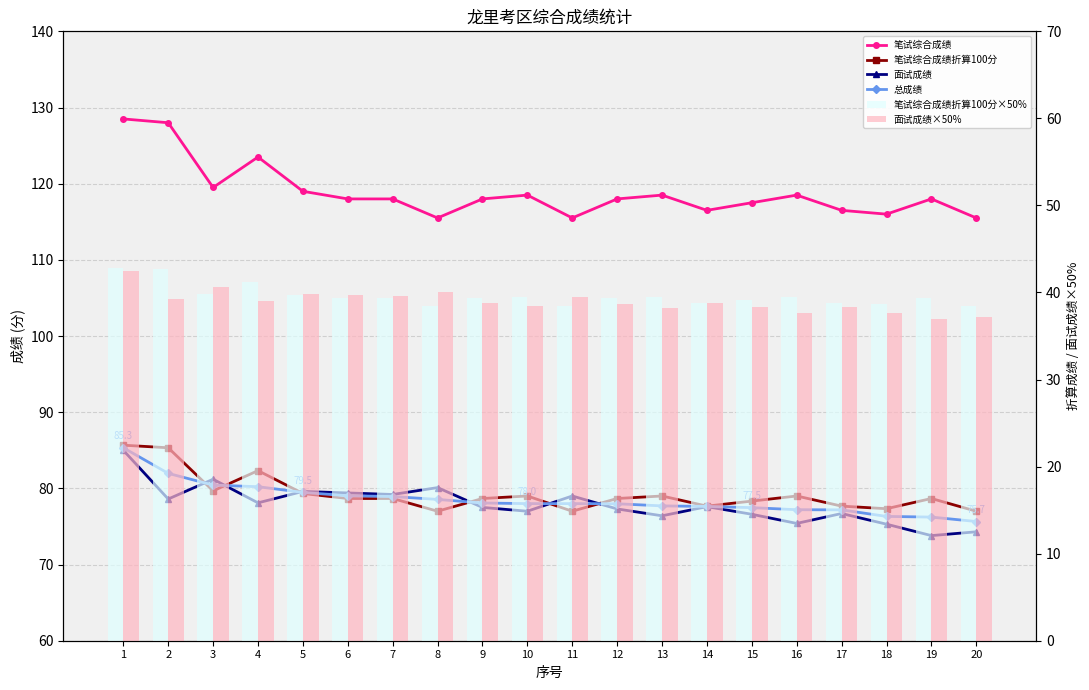

Are the bars grouped side by side (vs. stacked)?

Yes